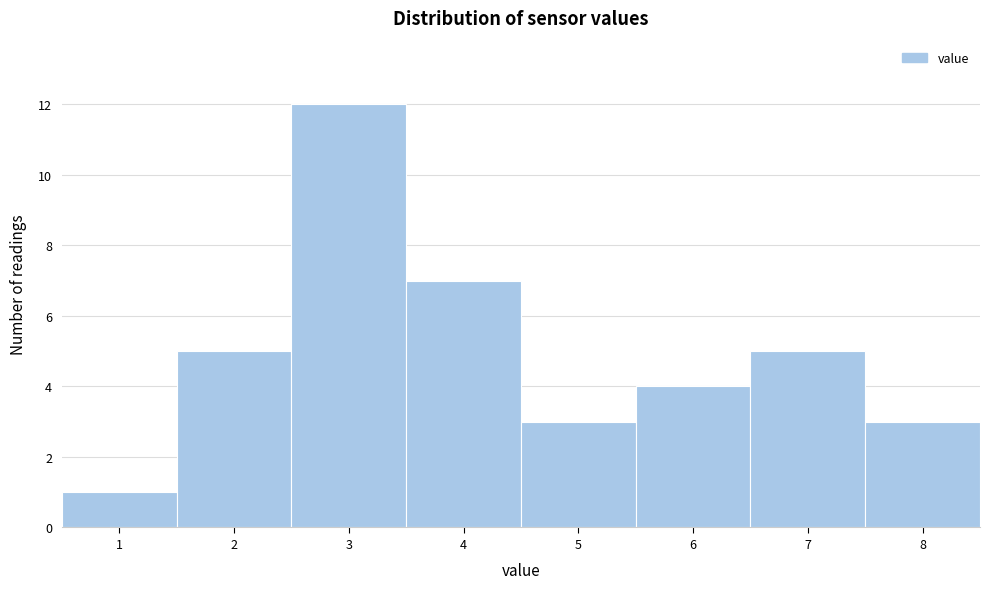

Reading left to right, list all the values displayed in this chart.

1	5	12	7	3	4	5	3